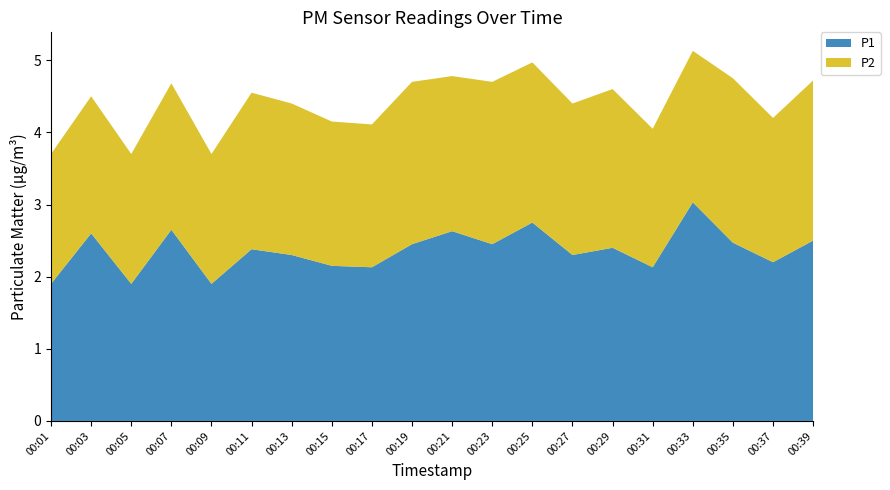

Reading right to left, what are all the values shown in this chart?

P1: 2.5	2.2	2.5	3.0	2.1	2.4	2.3	2.8	2.5	2.6	2.5	2.1	2.1	2.3	2.4	1.9	2.6	1.9	2.6	1.9
P2: 2.2	2.0	2.3	2.1	1.9	2.2	2.1	2.2	2.2	2.1	2.2	2.0	2.0	2.1	2.2	1.8	2.0	1.8	1.9	1.8